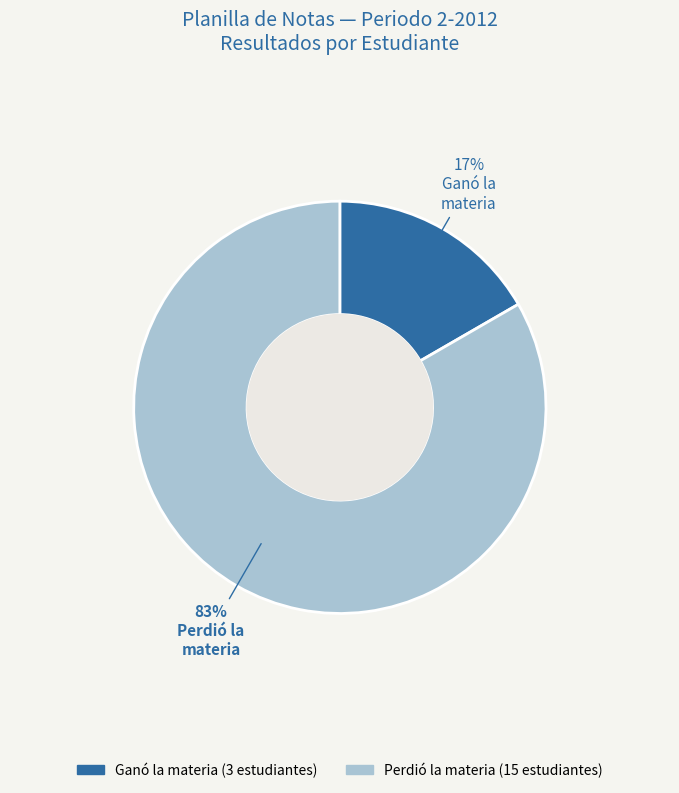

To the nearest percent, what is the average slice percentage?

50%